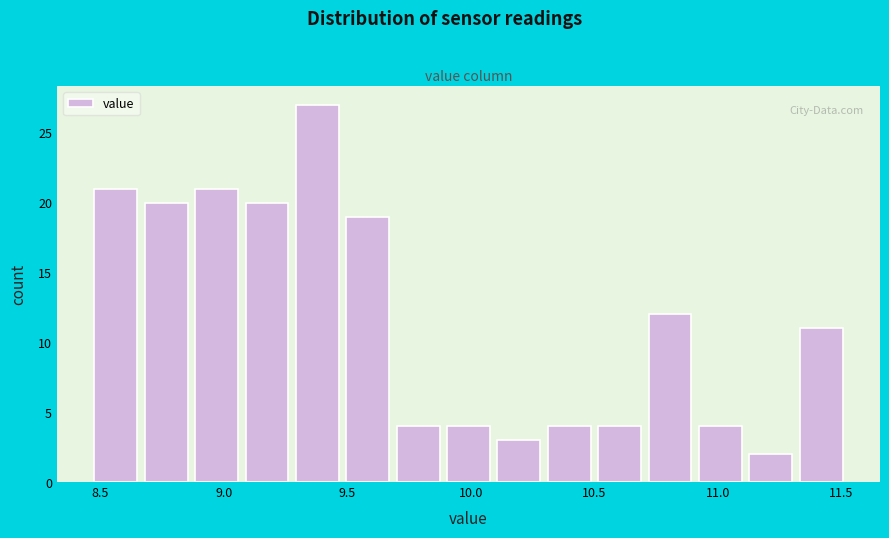

Reading left to right, transcribe this chart: for each bar, give the range it covers on the x-axis and its height. Neither the bar edges nor the heights are printed on the chart, so give them approximately, as read against the axes.

8.45 to 8.65: 21
8.65 to 8.85: 20
8.85 to 9.05: 21
9.05 to 9.30: 20
9.30 to 9.50: 27
9.50 to 9.70: 19
9.70 to 9.90: 4
9.90 to 10.10: 4
10.10 to 10.30: 3
10.30 to 10.50: 4
10.50 to 10.70: 4
10.70 to 10.90: 12
10.90 to 11.10: 4
11.10 to 11.30: 2
11.30 to 11.50: 11